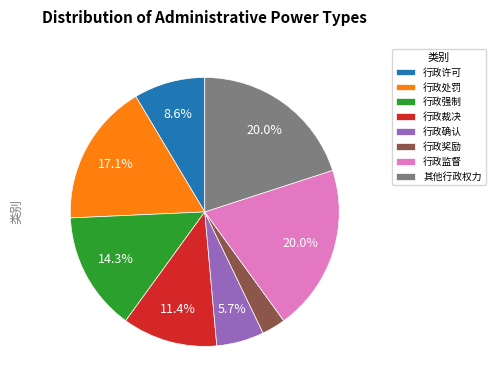

Between 行政裁决 and 行政奖励, which is larger?

行政裁决